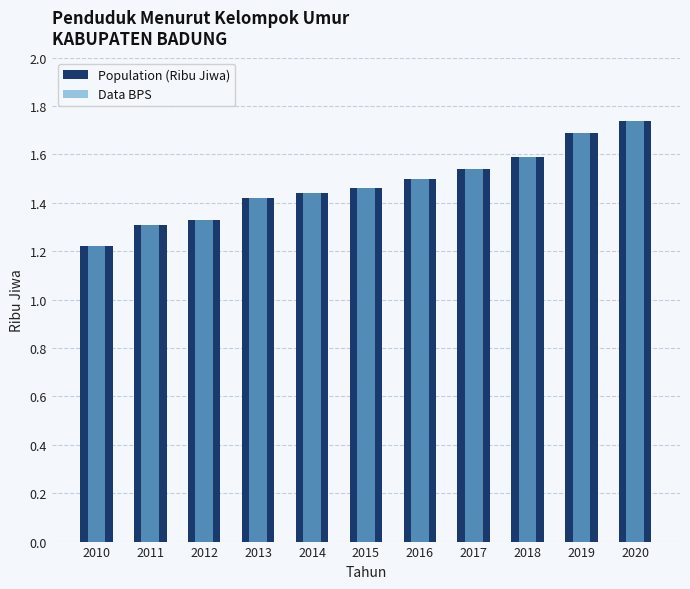

Which series changed the most between 2011 and 2015?

Population (Ribu Jiwa)